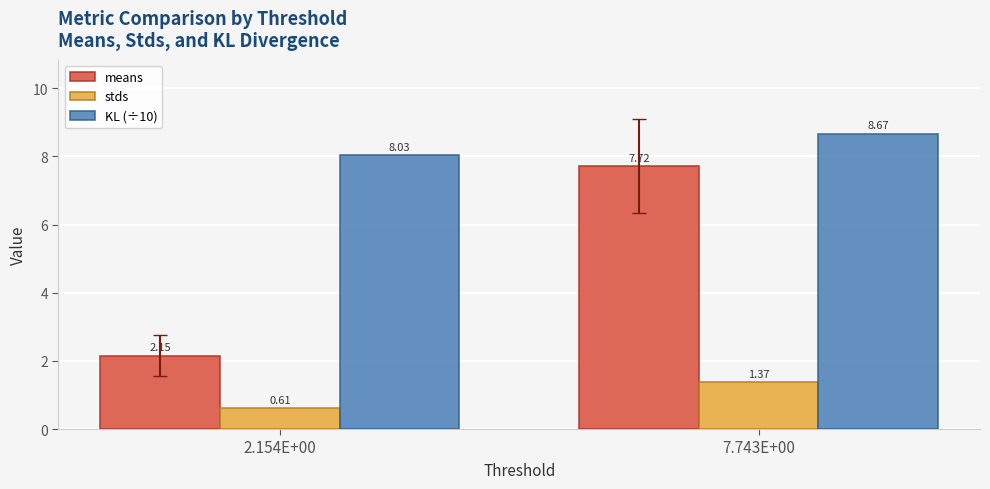

Which label corresponds to the smallest value in the chart?

2.154E+00